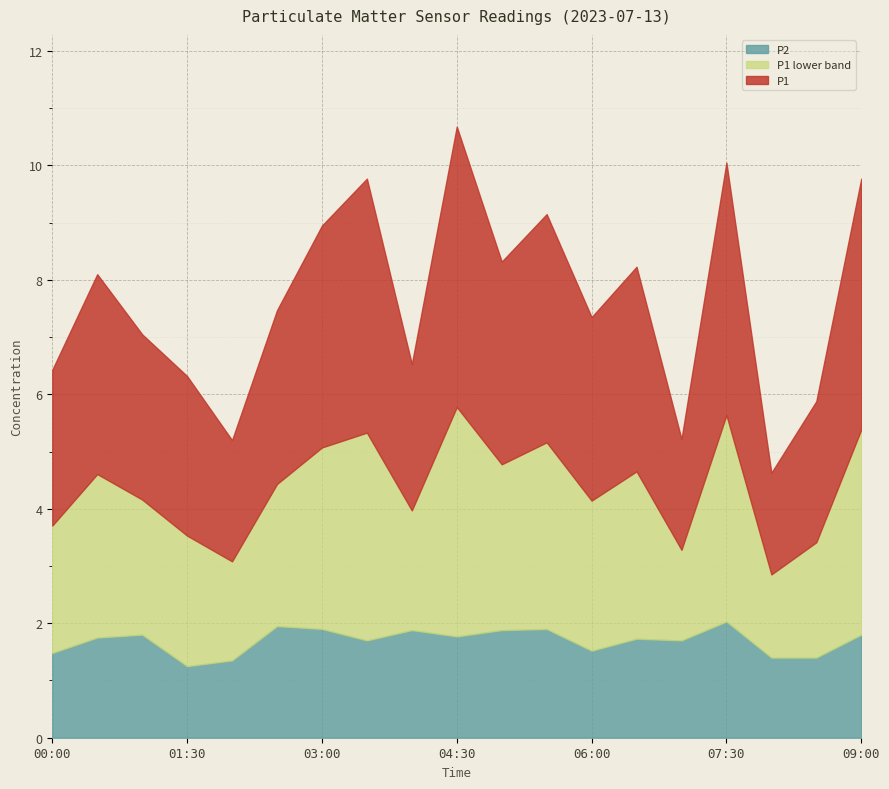

True or false: P1 and P2 cross at least once.

False